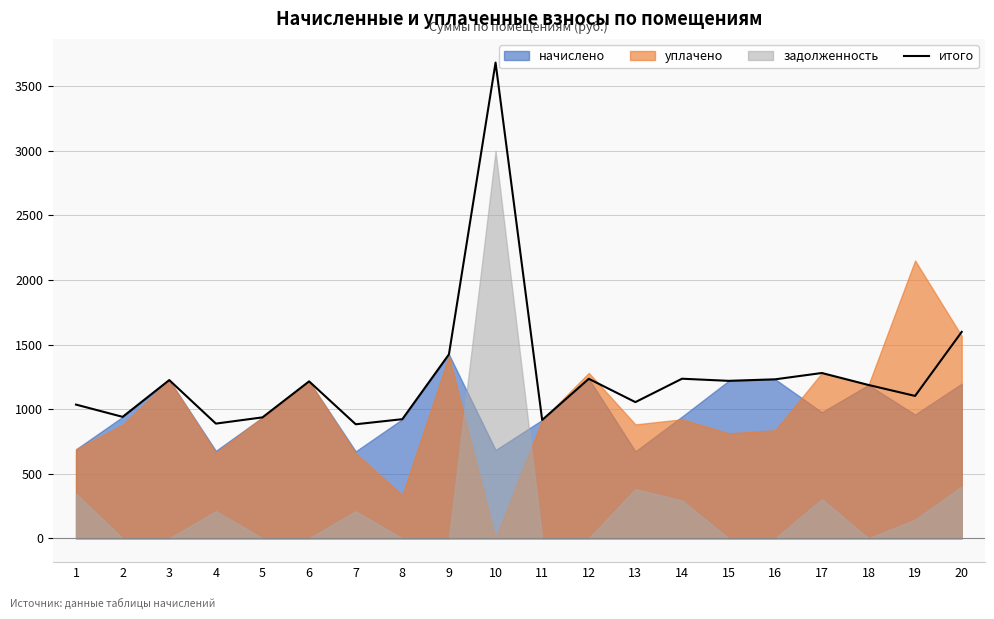

Which has a higher value, 3 or 7?

3